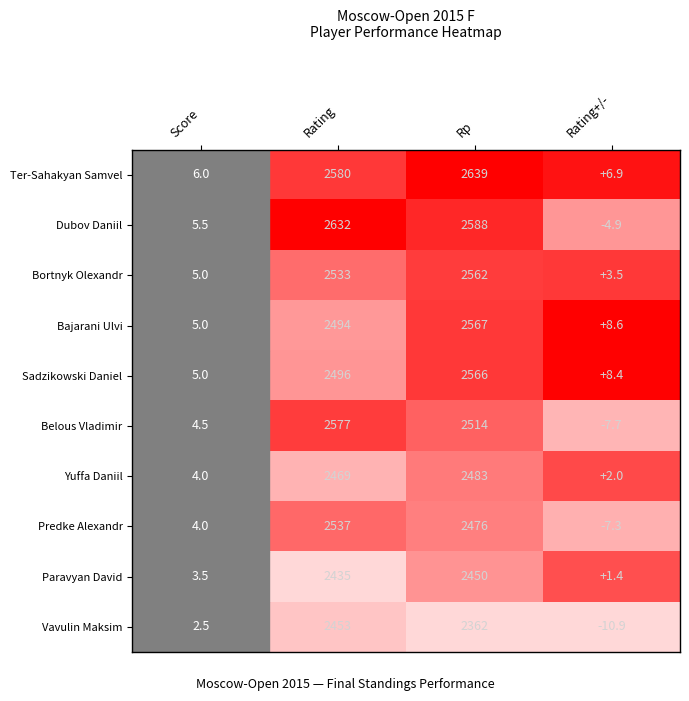

What is the sum of the Belous Vladimir values at Score and Rp?

2518.5